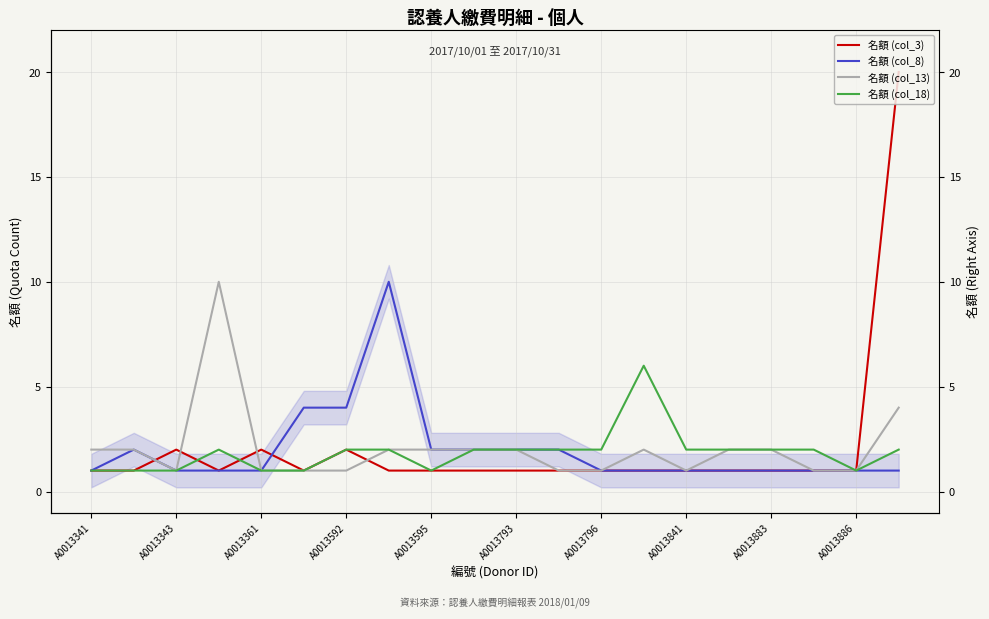

At A0013841, list the series in order from largest to smallest.

名額 (col_18), 名額 (col_3), 名額 (col_8), 名額 (col_13)